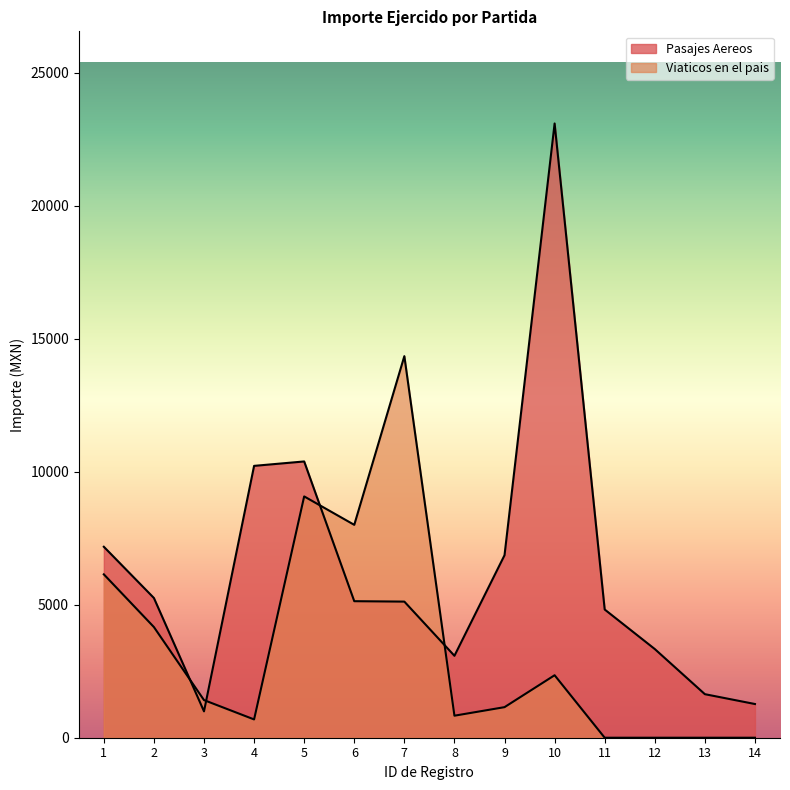

True or false: Pasajes Aereos and Viaticos en el pais cross at least once.

True